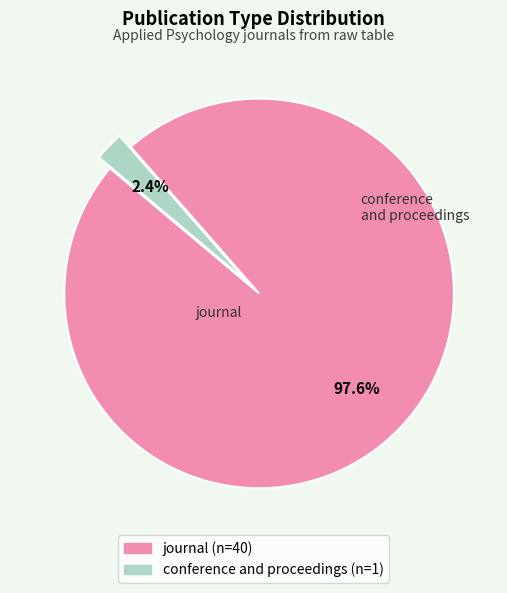

How many slices are in this pie chart?

2